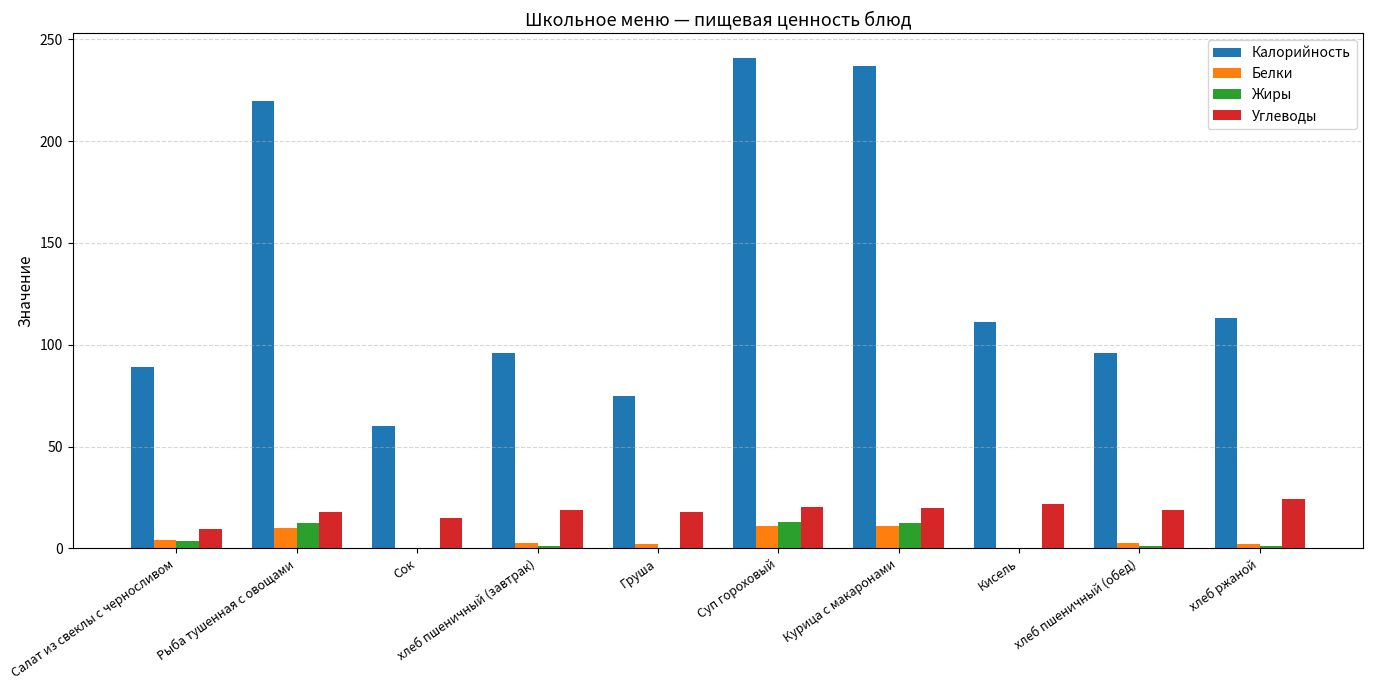

How many series are shown in this chart?

4